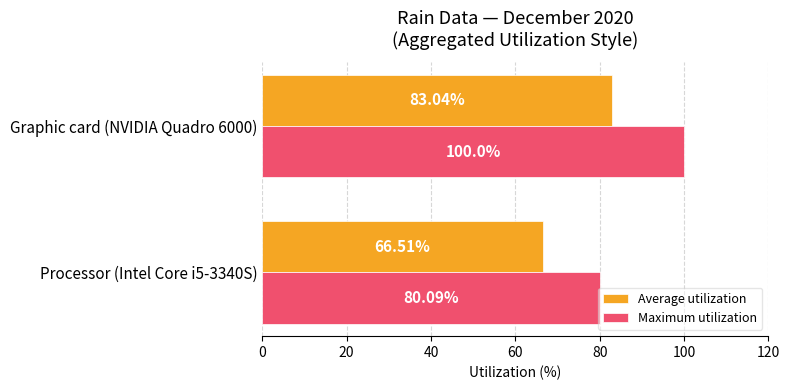

Which series has the largest range (max minus min)?

Maximum utilization